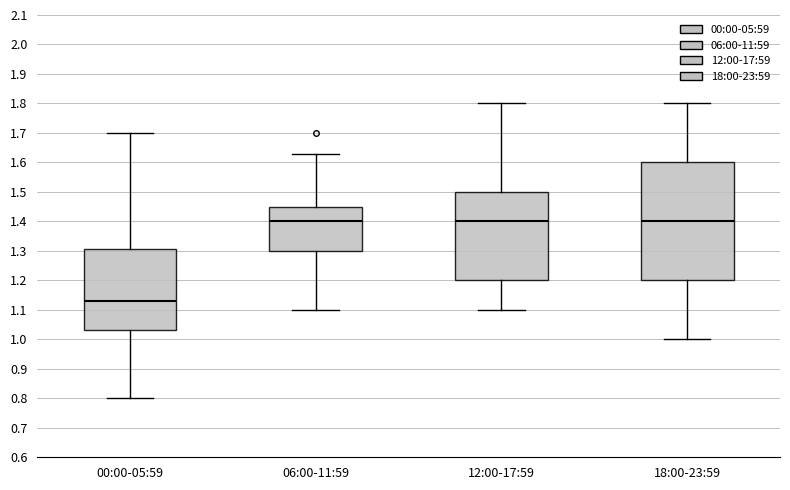

Reading left to right, read every box against the y-axis: the position of its median line, the range the box covers, and the ends of its whiskers. The values are not printed on the chart, so give them approximately, as read against the axis.

00:00-05:59: median 1.13, box 1.03 to 1.31, whiskers 0.80 to 1.70
06:00-11:59: median 1.40, box 1.30 to 1.45, whiskers 1.10 to 1.63
12:00-17:59: median 1.40, box 1.20 to 1.50, whiskers 1.10 to 1.80
18:00-23:59: median 1.40, box 1.20 to 1.60, whiskers 1.00 to 1.80